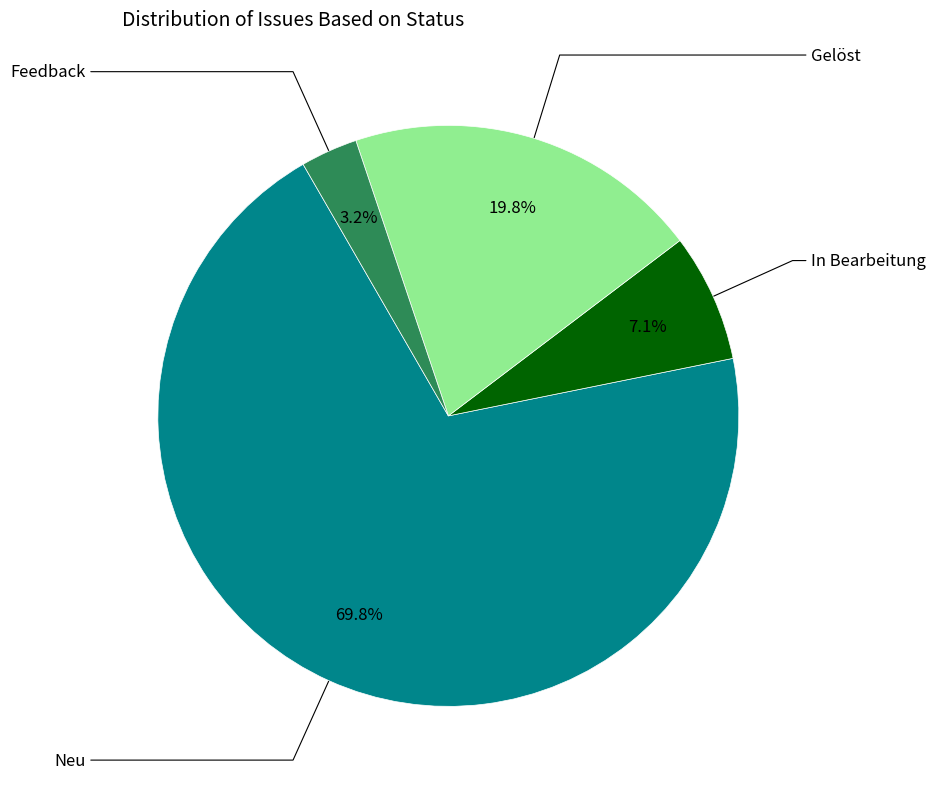

To the nearest percent, what is the difference between the largest and smallest slice percentages?

67%